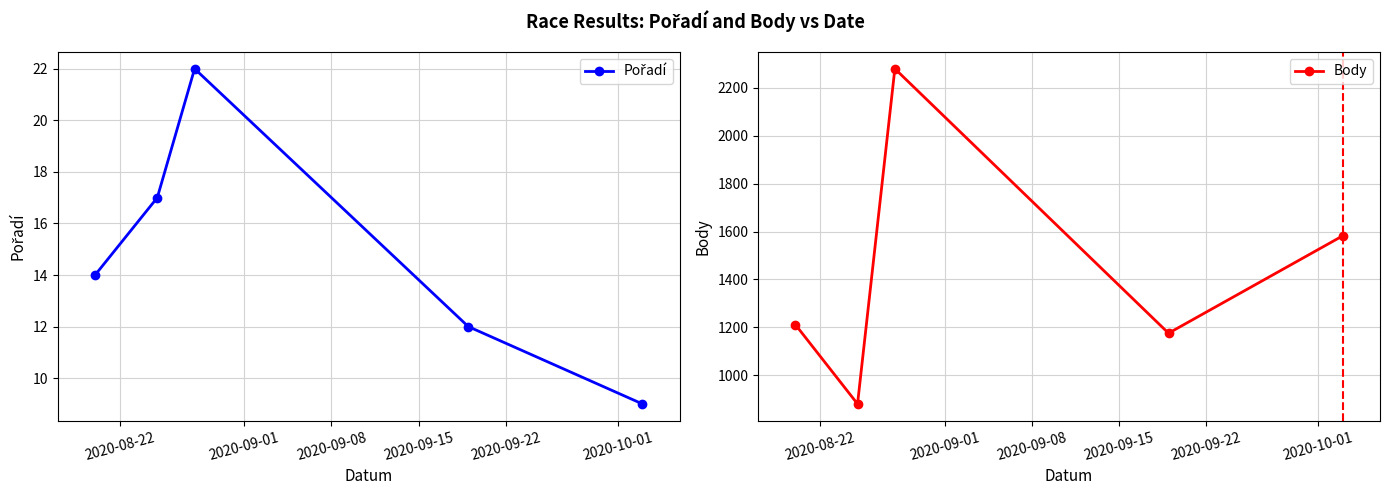

What is the sum of all Body values?

7130